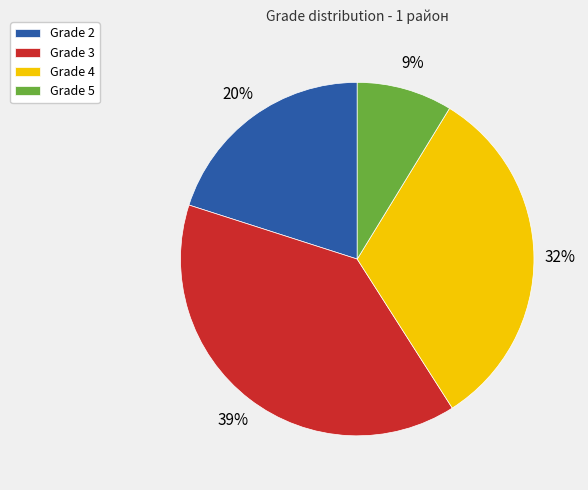

The Grade 5 slice represents 9% of the pie. True or false?

True